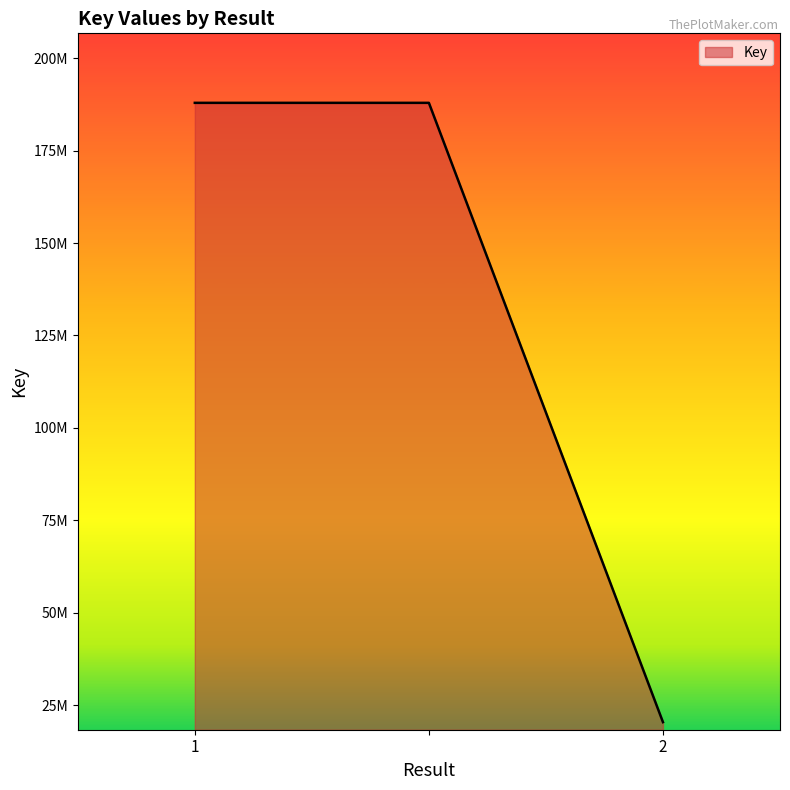

What is the value of the 2nd point from the left?

187893187